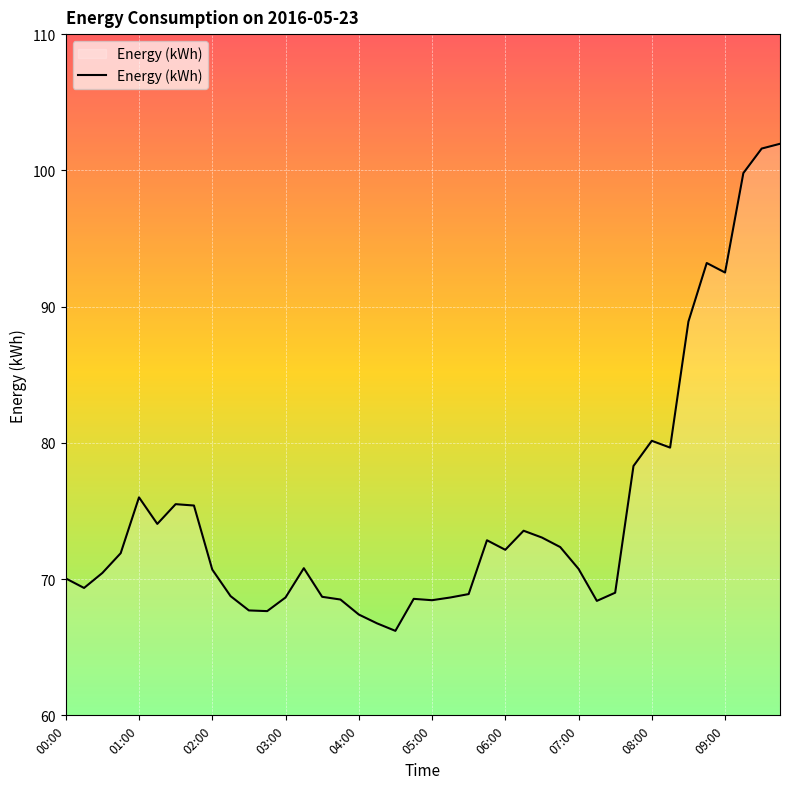

What is the maximum value shown in the chart?

102.0